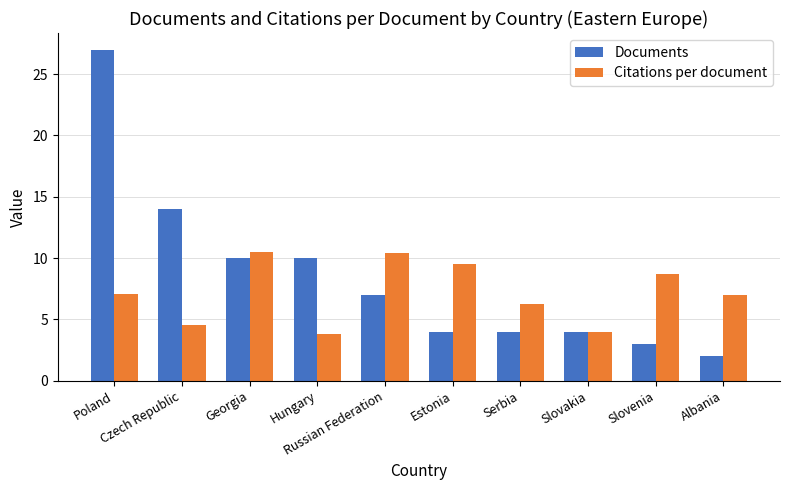

At which category is the sum across all series the highest?

Poland